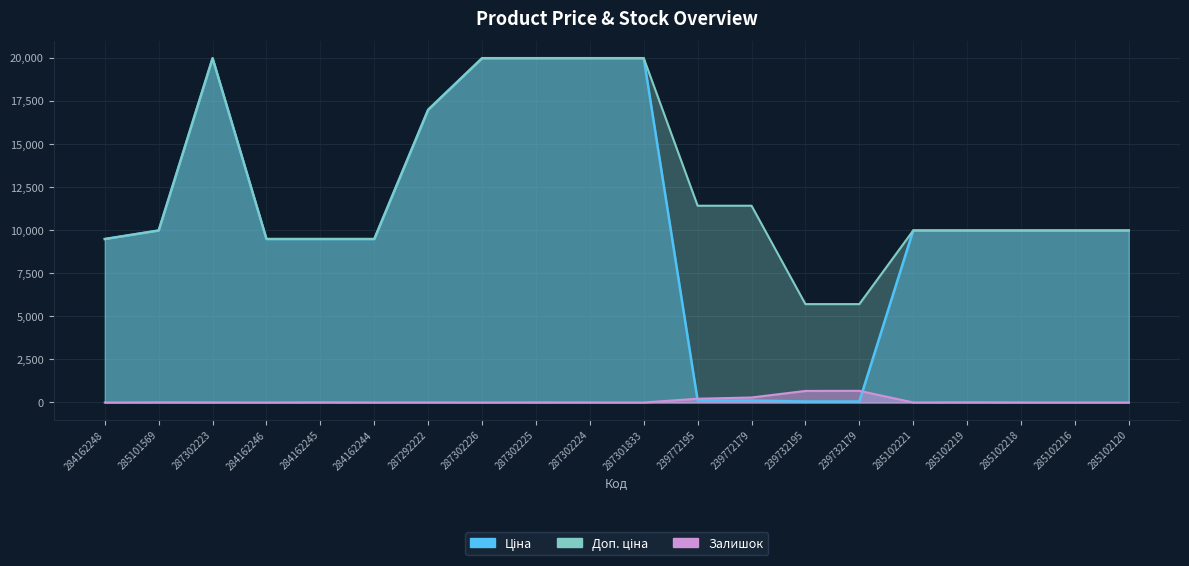

What is the difference between the highest and lowest values at 239732179?

5647.9